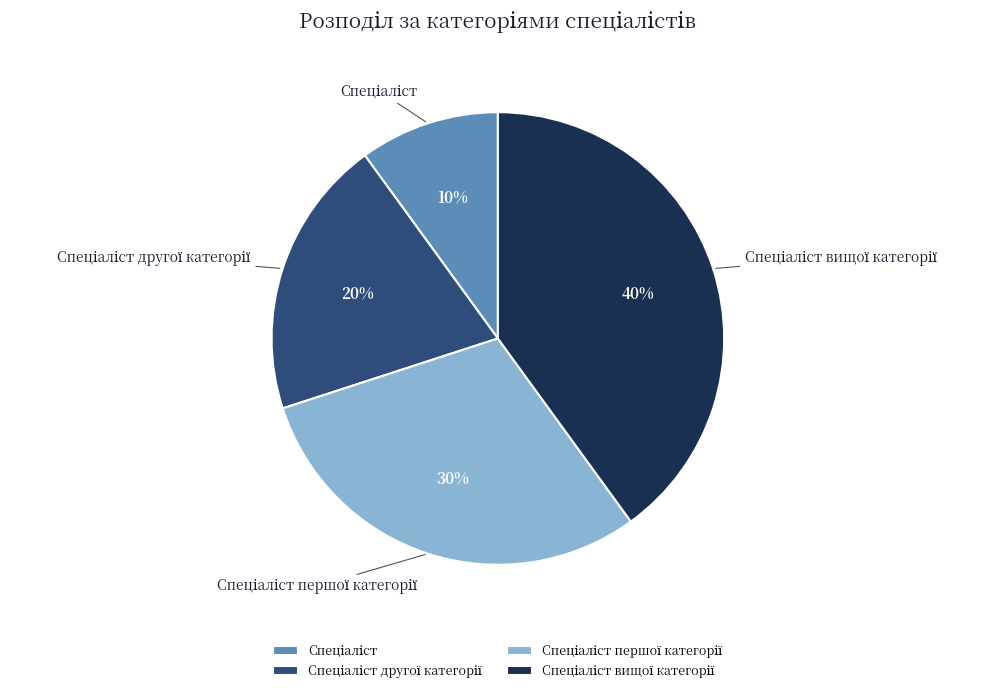

Is there a majority slice in this chart?

No